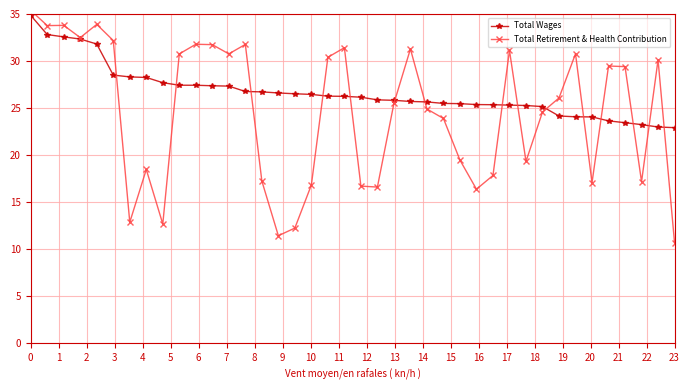

Reading left to right, extract all data points from this chart.

Total Wages: 34.9	32.8	32.6	32.3	31.8	28.5	28.3	28.3	27.7	27.4	27.4	27.4	27.3	26.8	26.7	26.6	26.5	26.5	26.3	26.2	26.2	25.9	25.8	25.7	25.7	25.5	25.5	25.4	25.4	25.3	25.3	25.2	24.2	24.1	24.1	23.6	23.4	23.2	23.0	22.9
Total Retirement & Health Contribution: 35.4	33.8	33.8	32.5	33.9	32.2	12.9	18.5	12.7	30.8	31.8	31.7	30.8	31.8	17.3	11.4	12.2	16.8	30.4	31.4	16.7	16.6	25.5	31.3	24.9	23.9	19.5	16.4	17.8	31.1	19.3	24.6	26.1	30.8	17.1	29.5	29.4	17.2	30.1	10.7